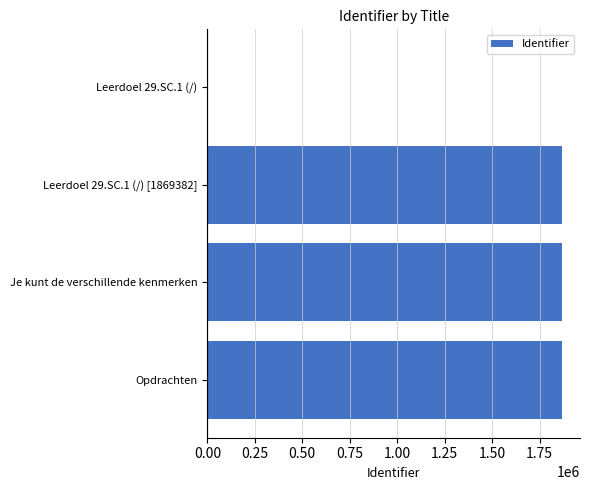

What value does the data have at Opdrachten?

1869575